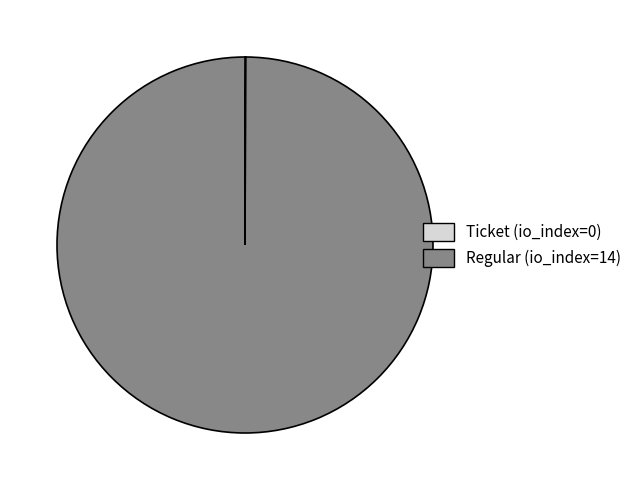

Is there any slice that represents more than half of the pie?

Yes